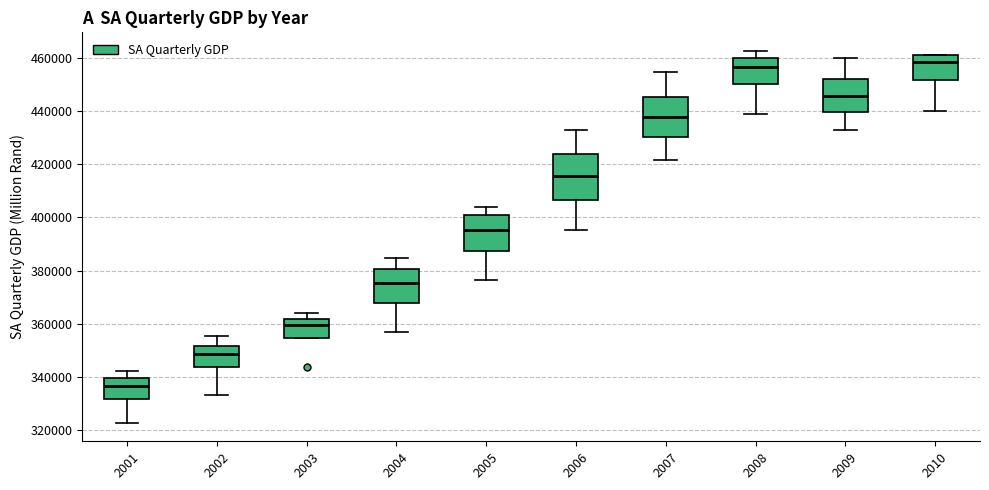

Reading left to right, transcribe this box plot: for each box, give where its median line is, the range the box spans, and where its two whiskers end, as read against the y-axis. The values are not printed on the chart, so give them approximately, as read against the axis.

2001: median 336000, box 332000 to 340000, whiskers 322000 to 342000
2002: median 348000, box 344000 to 352000, whiskers 334000 to 356000
2003: median 360000, box 354000 to 362000, whiskers 354000 to 364000
2004: median 376000, box 368000 to 380000, whiskers 356000 to 384000
2005: median 396000, box 388000 to 400000, whiskers 376000 to 404000
2006: median 416000, box 406000 to 424000, whiskers 396000 to 432000
2007: median 438000, box 430000 to 446000, whiskers 422000 to 454000
2008: median 456000, box 450000 to 460000, whiskers 438000 to 462000
2009: median 446000, box 440000 to 452000, whiskers 432000 to 460000
2010: median 458000, box 452000 to 462000, whiskers 440000 to 462000